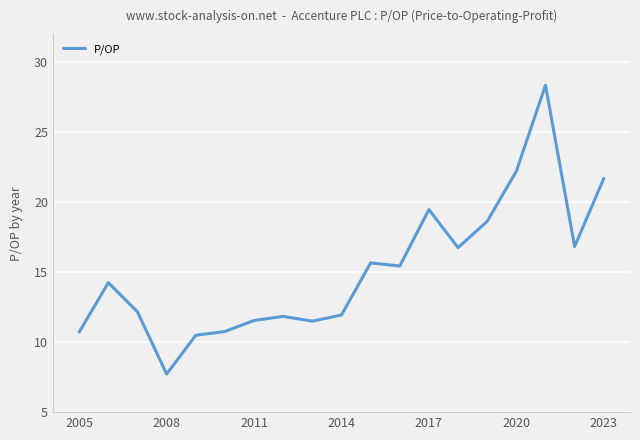

What is the difference between the maximum and minimum values?

20.6